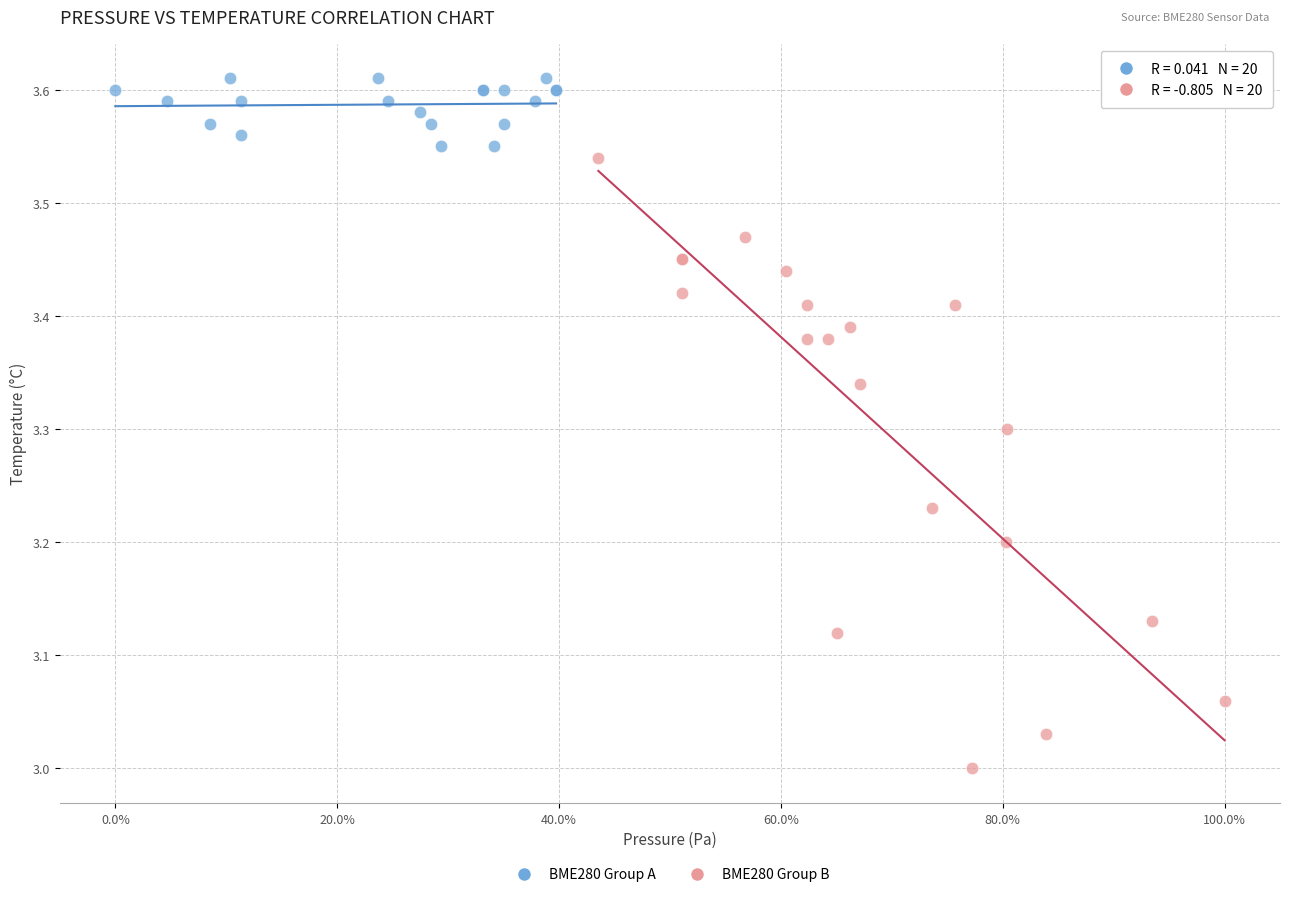

Which series contains the highest Y value?

BME280 Group A